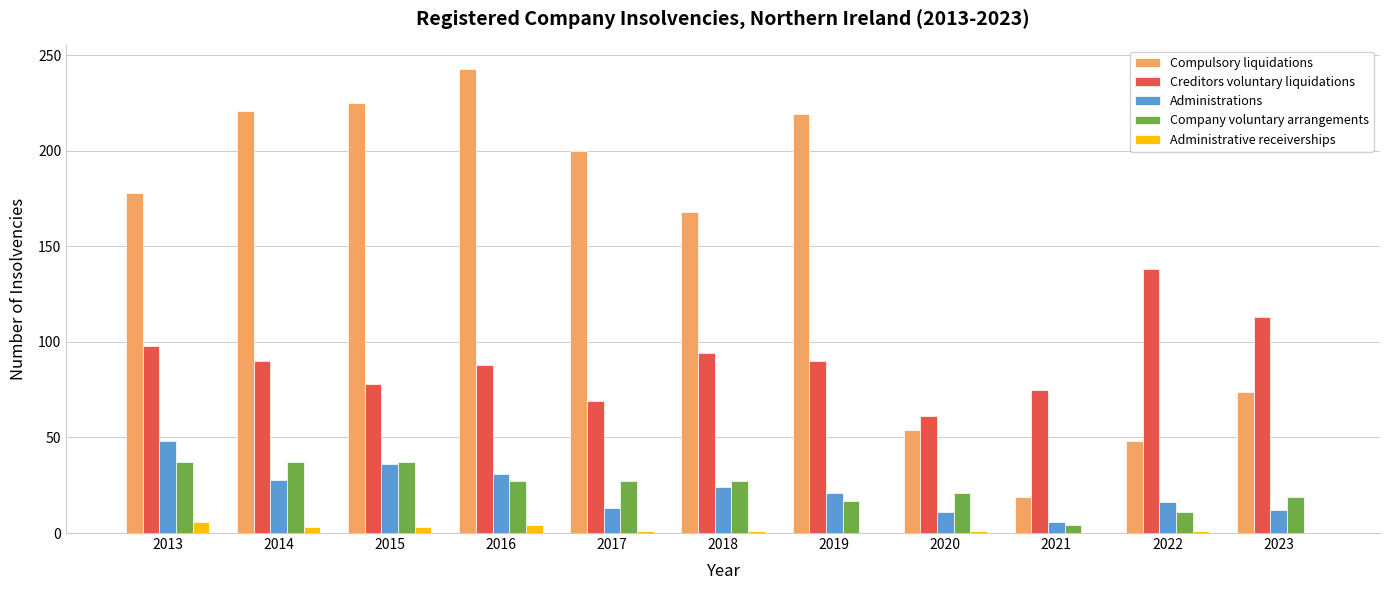

Which series has the widest spread of values?

Compulsory liquidations